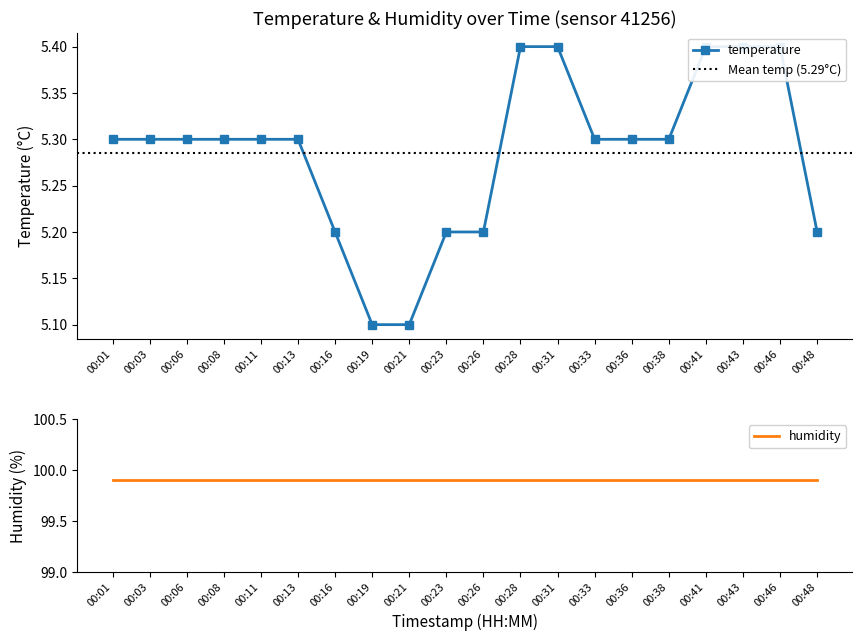

List the labels in order of value, smallest first.

00:19, 00:21, 00:16, 00:23, 00:26, 00:48, 00:01, 00:03, 00:06, 00:08, 00:11, 00:13, 00:33, 00:36, 00:38, 00:28, 00:31, 00:41, 00:43, 00:46